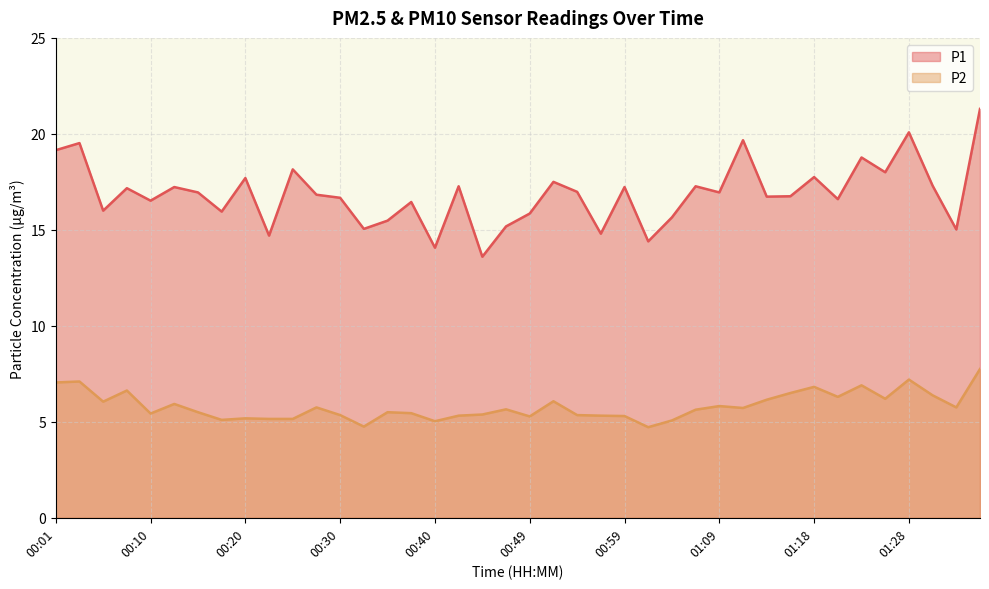

Between 00:20 and 00:37, which series saw the biggest shift?

P1